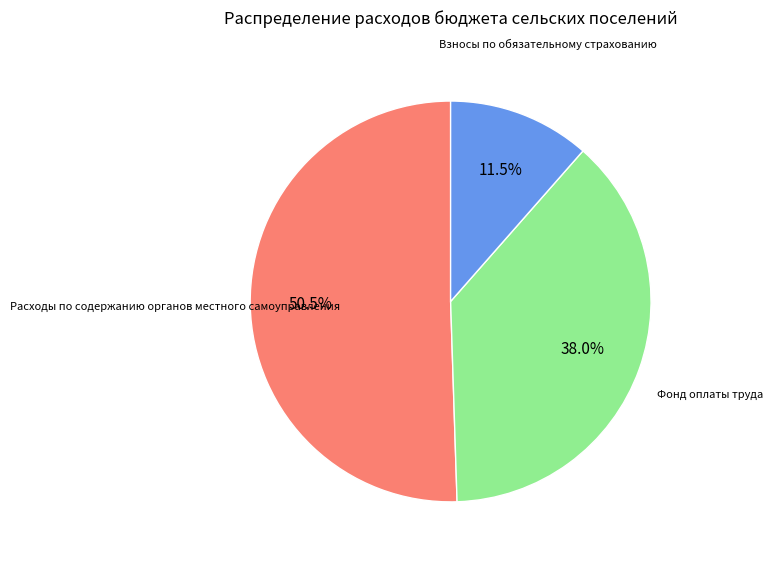

What is the largest slice in the pie chart?

Расходы по содержанию органов местного самоуправления